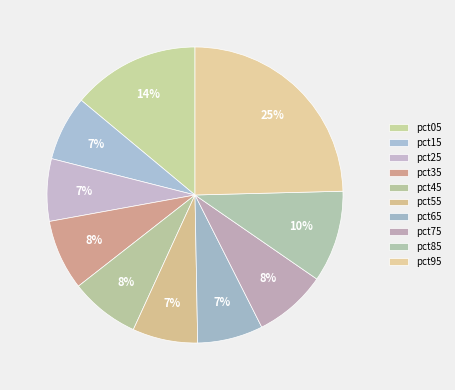

To the nearest percent, what portion does pct85 represent?

10%